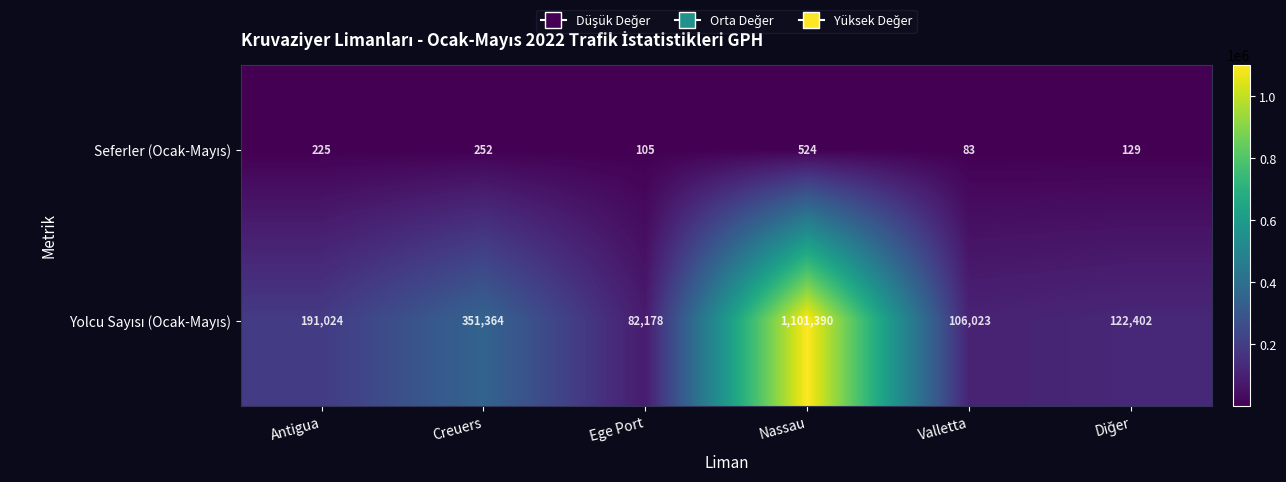

What is the difference between the highest and lowest values at Ege Port?

82073